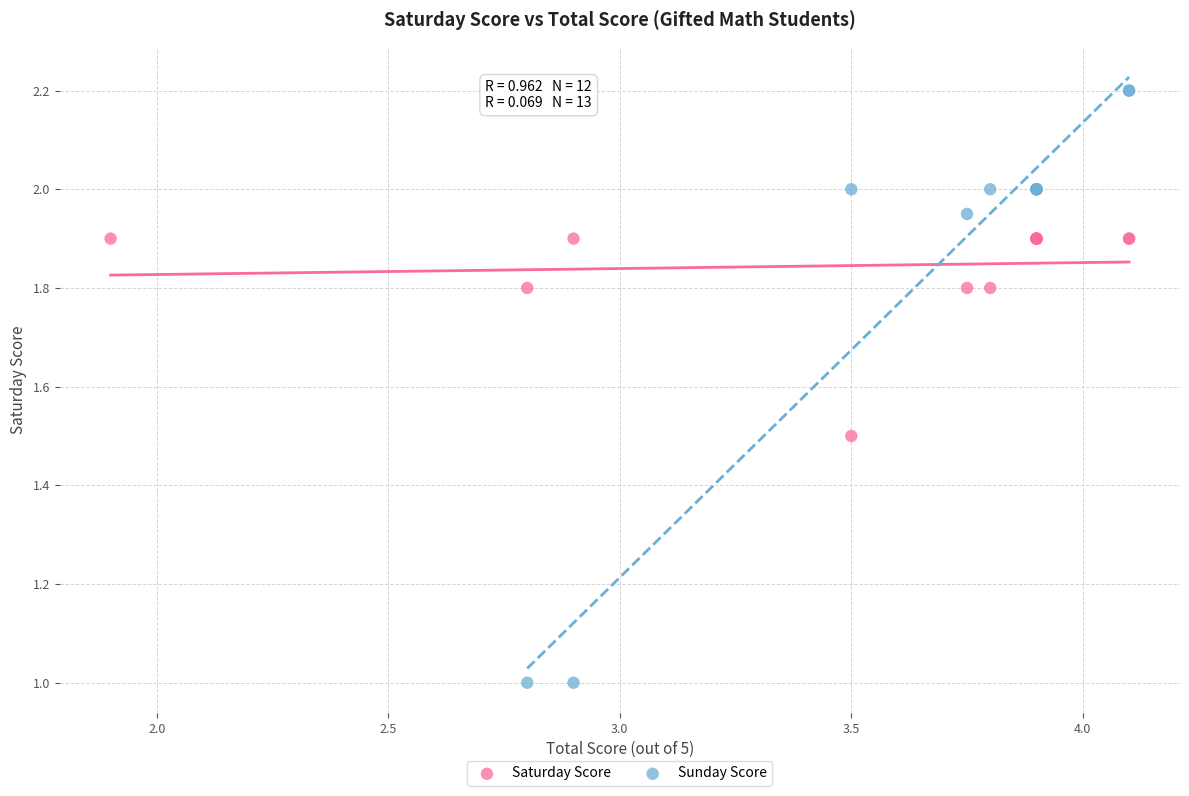

Which series reaches the maximum Y coordinate?

Sunday Score